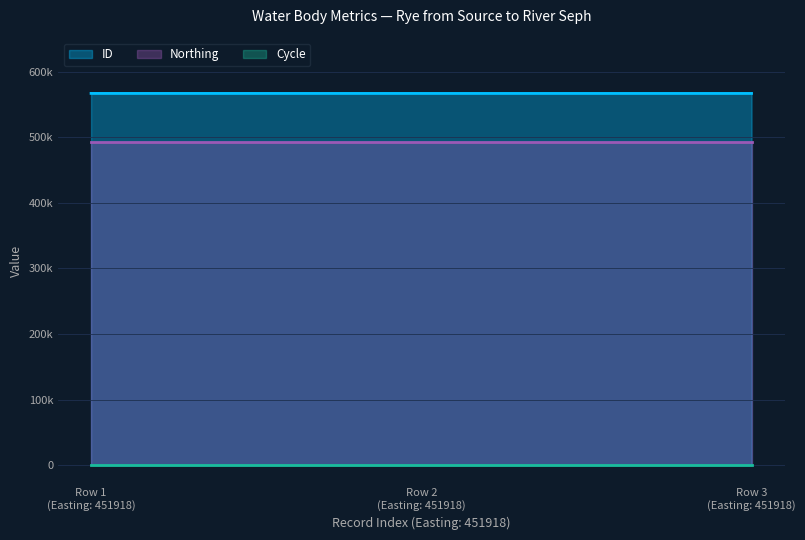

How many series are shown in this chart?

3